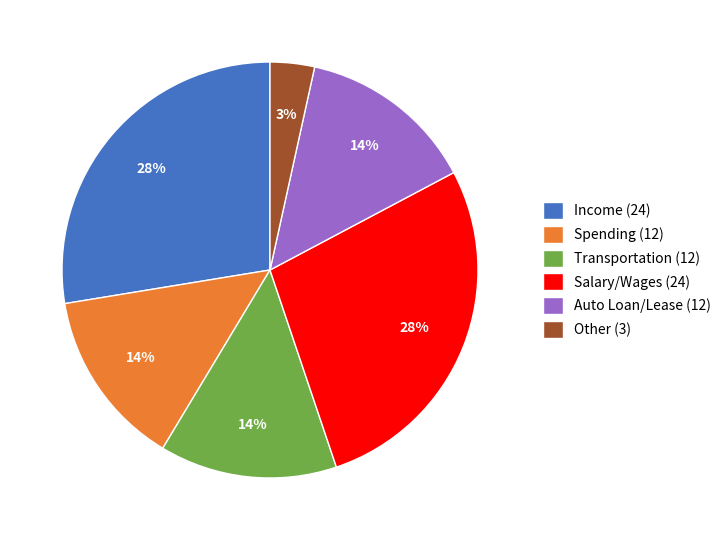

How many segments does this pie chart have?

6